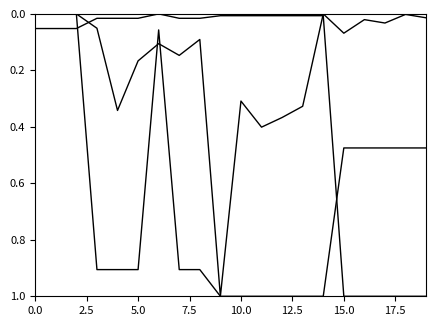

How many lines are shown in the chart?

3